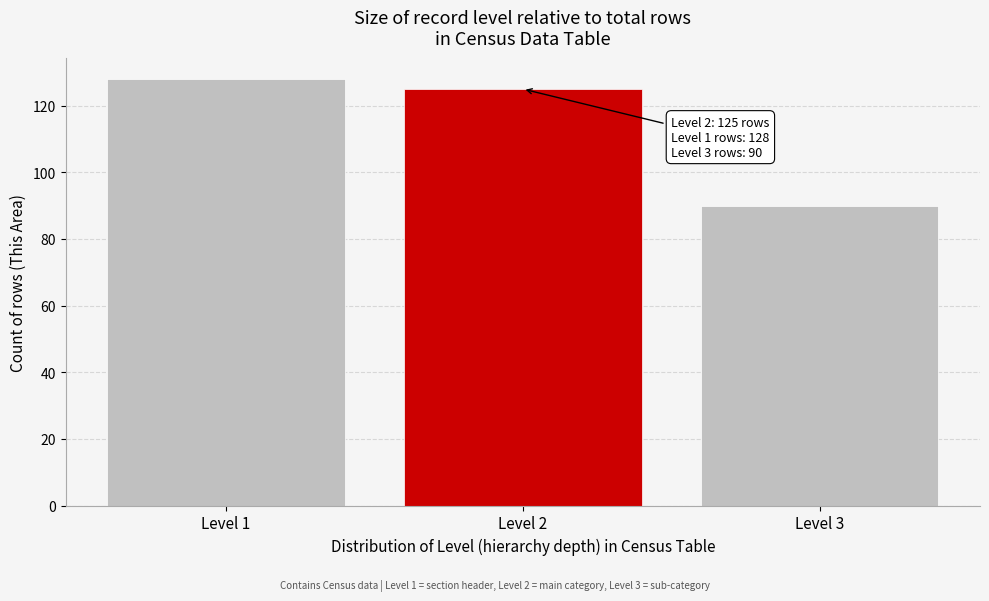

Reading left to right, transcribe all the data shown in this chart.

Level 1=128	Level 2=125	Level 3=90